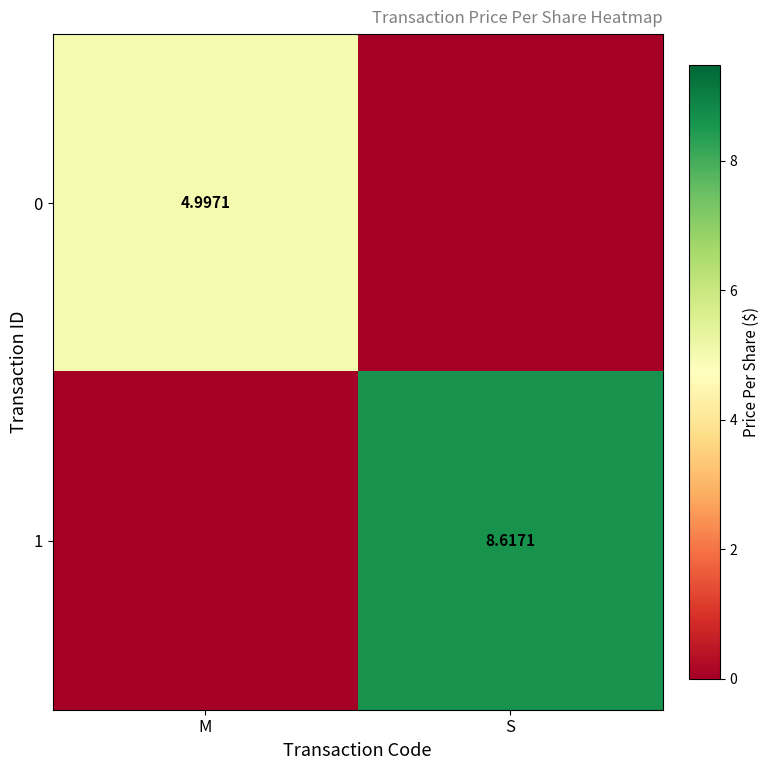

Rank the series at M from lowest to highest value.

1, 0